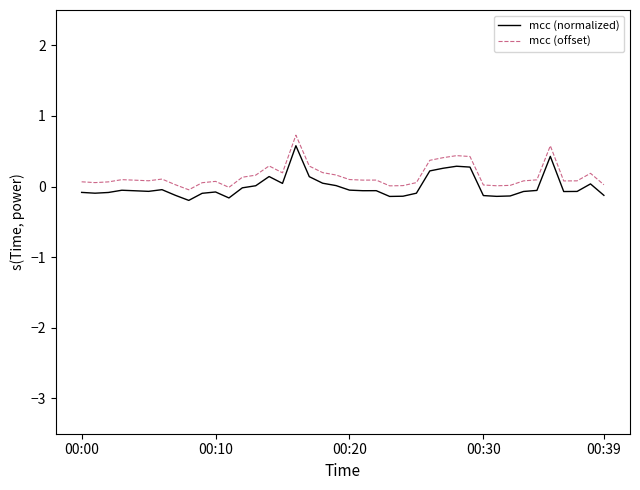

True or false: mcc (normalized) and mcc (offset) intersect in this chart.

False